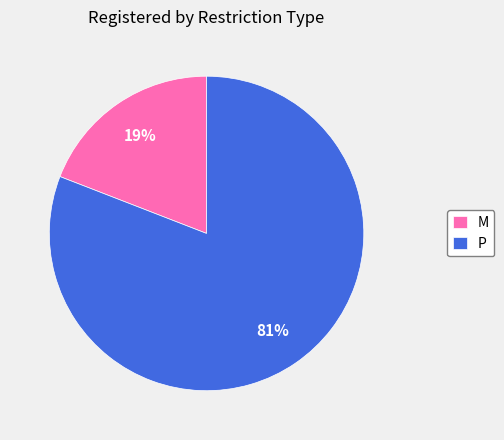

Does P account for over 50% of the chart?

Yes